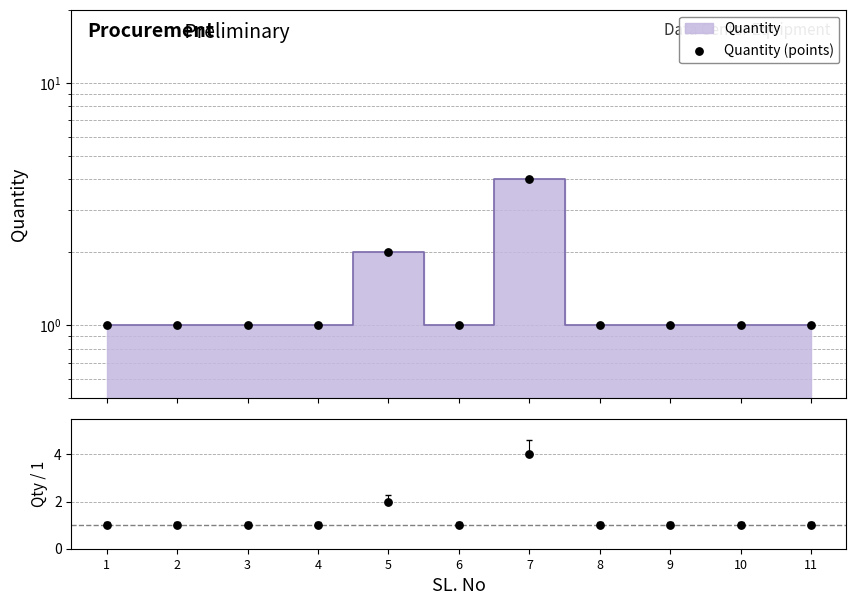

Which series has the largest total across all categories?

Quantity (points)